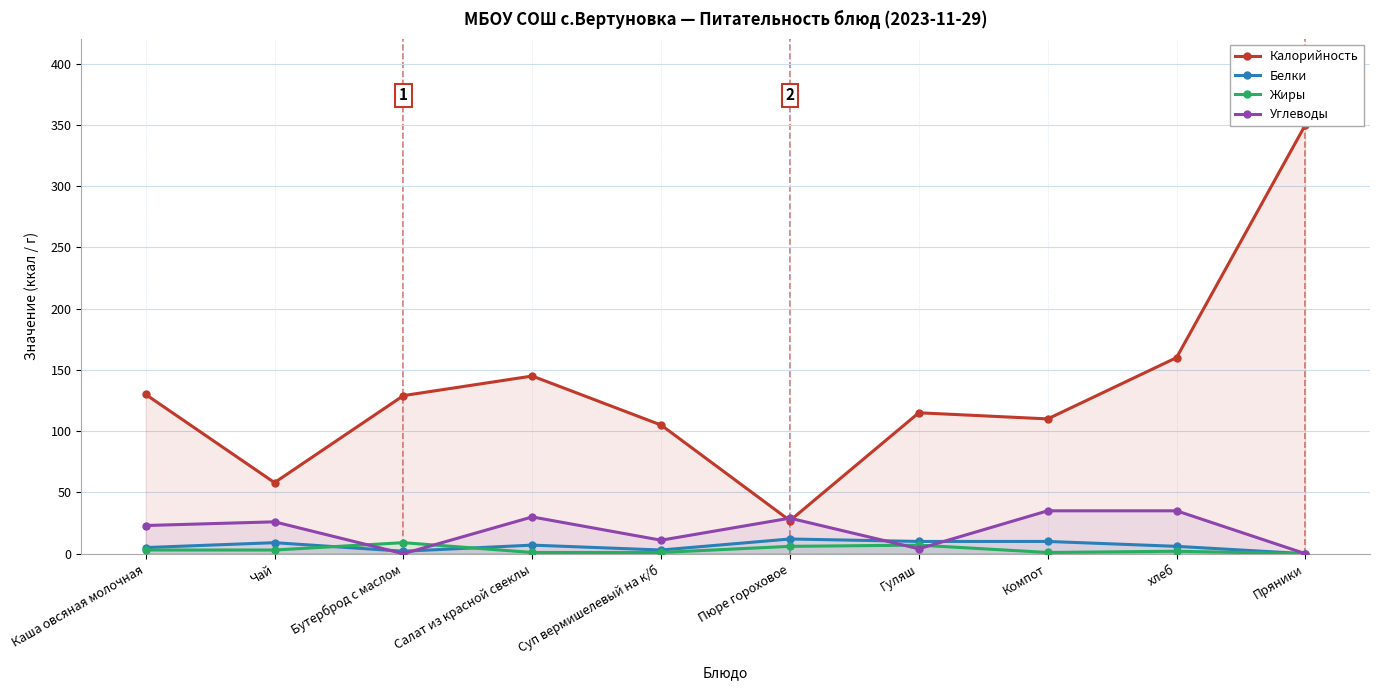

Is the value of Калорийность at Компот greater than the value of Белки at Каша овсяная молочная?

Yes